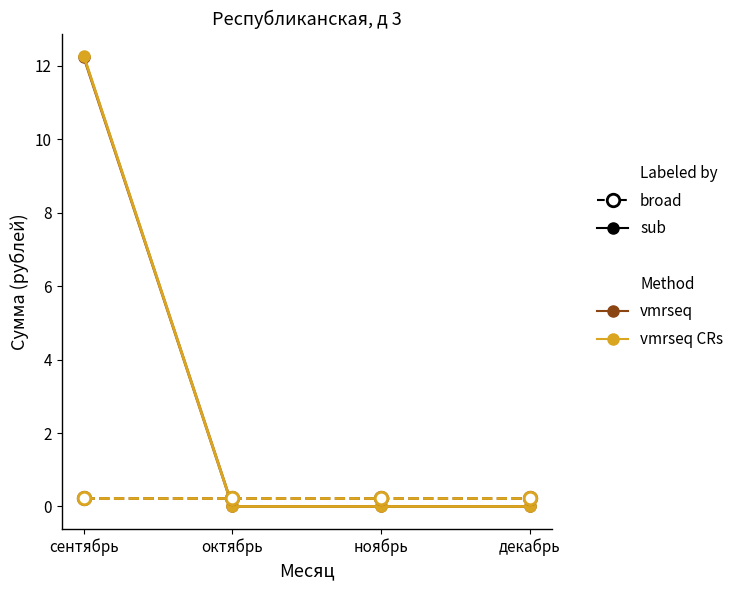

Is this an area chart (filled region under the line)?

No